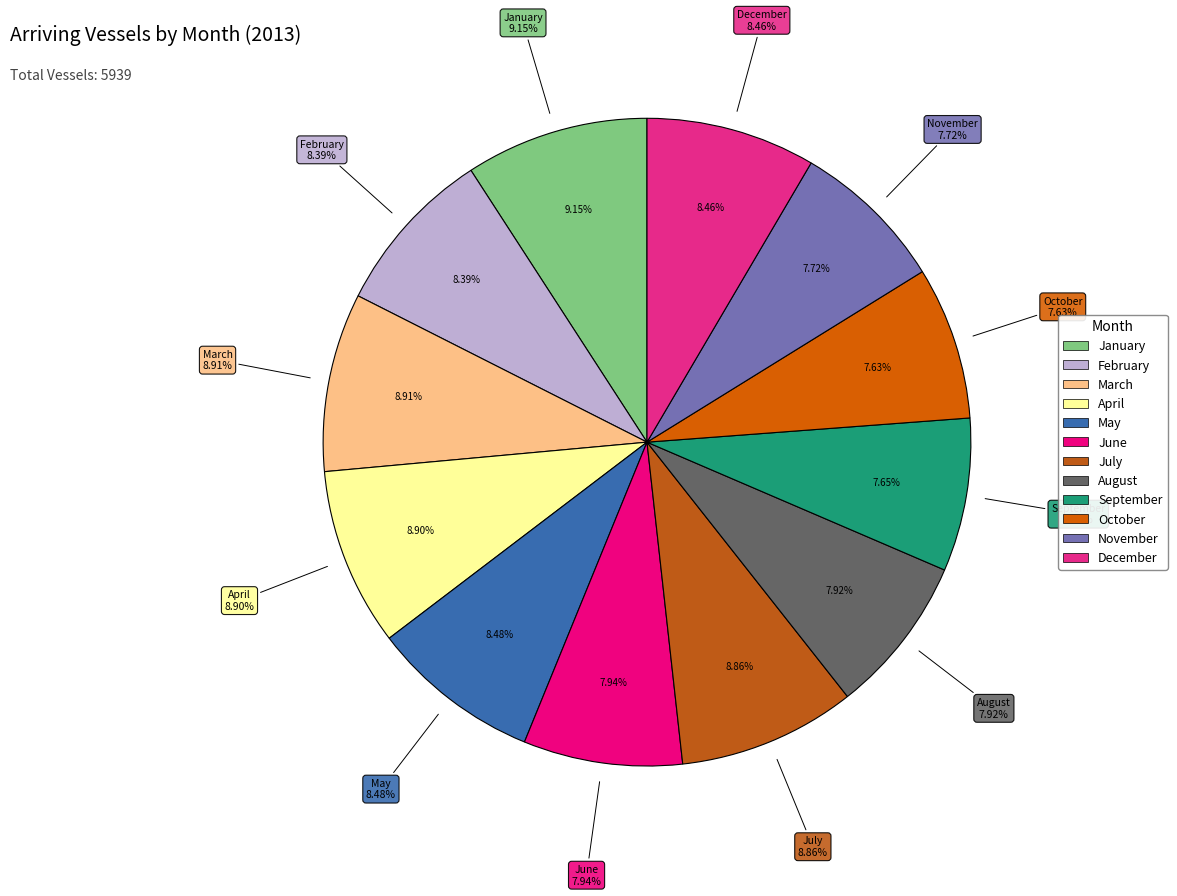

What is the change in value from March to August?

-59